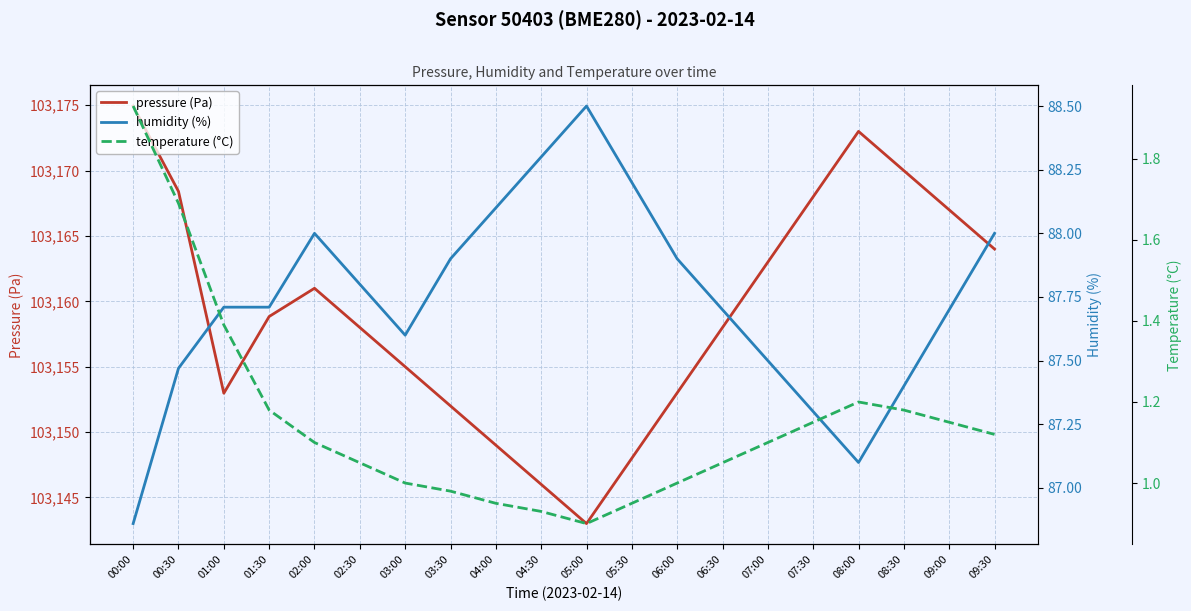

What is the value of the pressure (Pa) point at the 2nd from the left?

103168.4